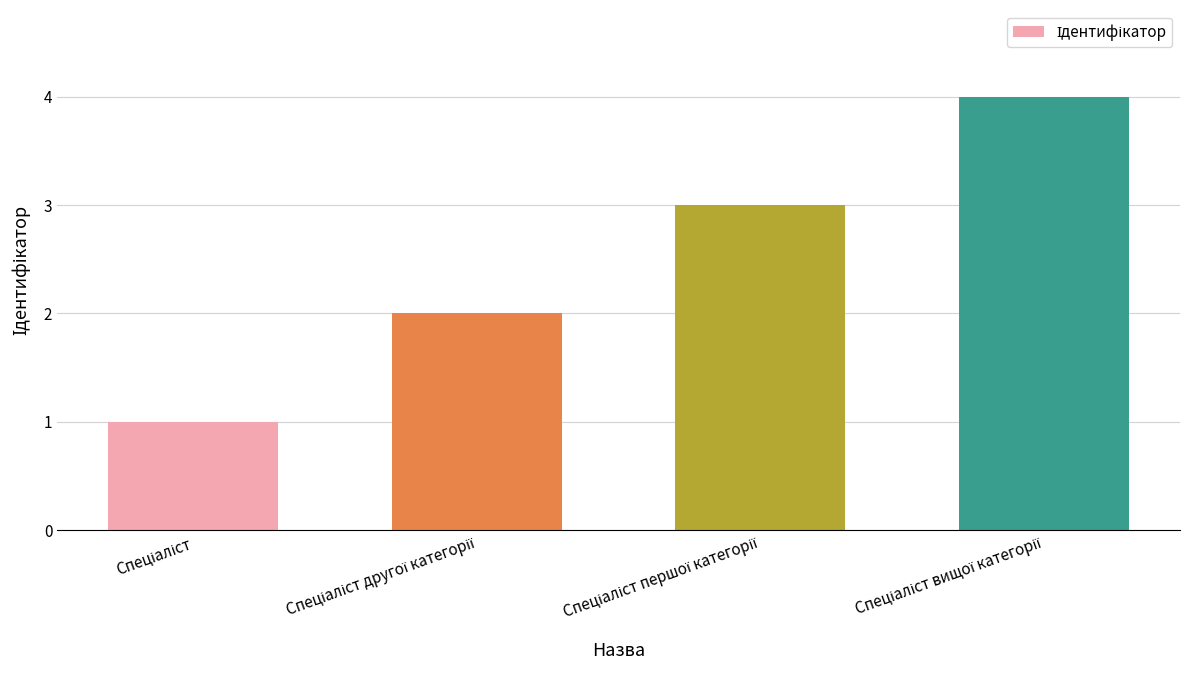

What is the maximum value shown in the chart?

4